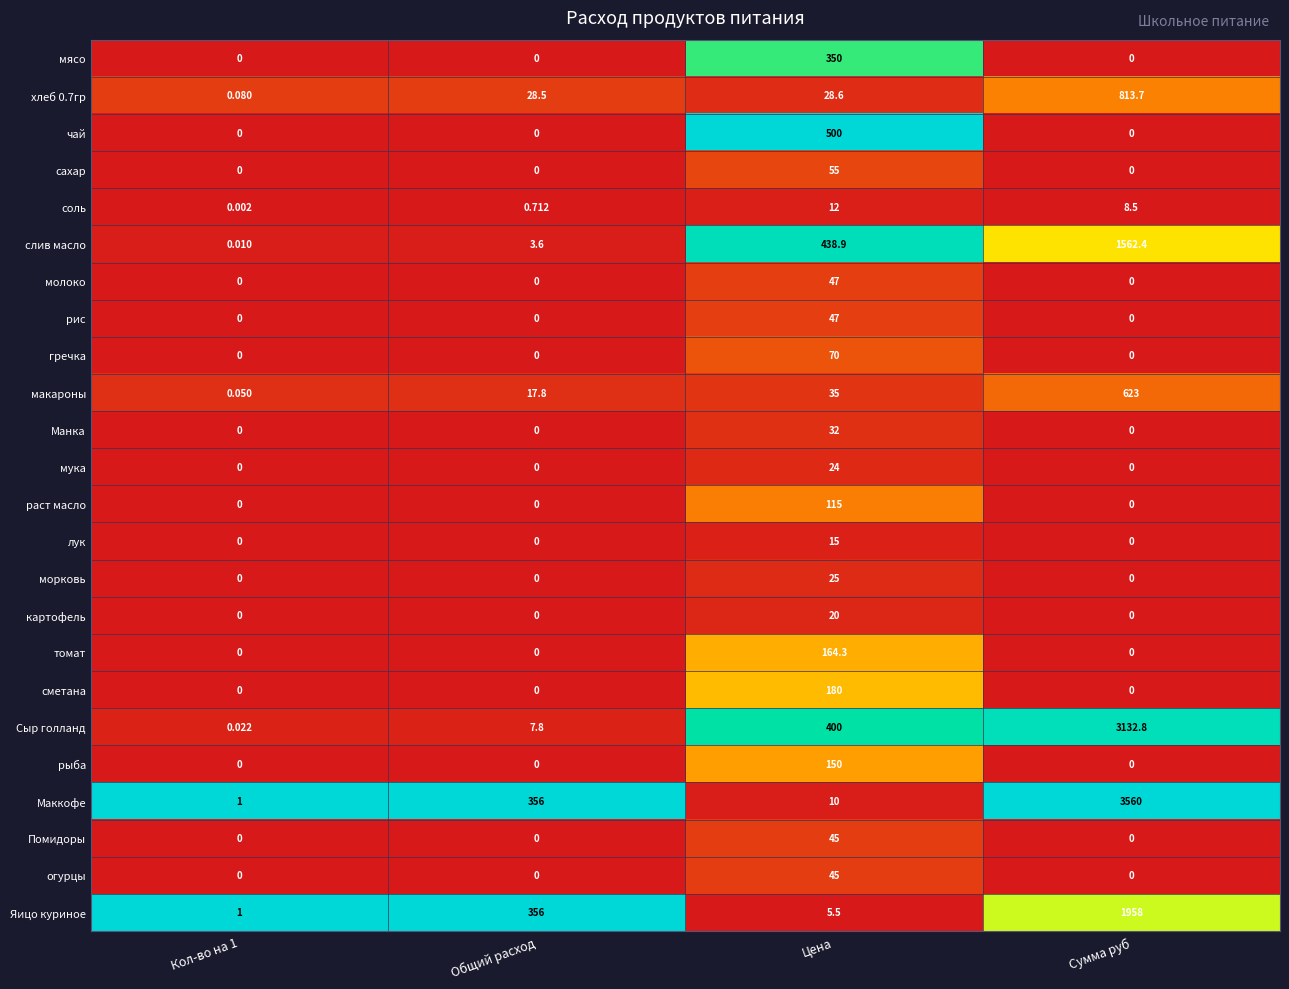

At which category does the chart reach its peak across all series?

Сумма руб